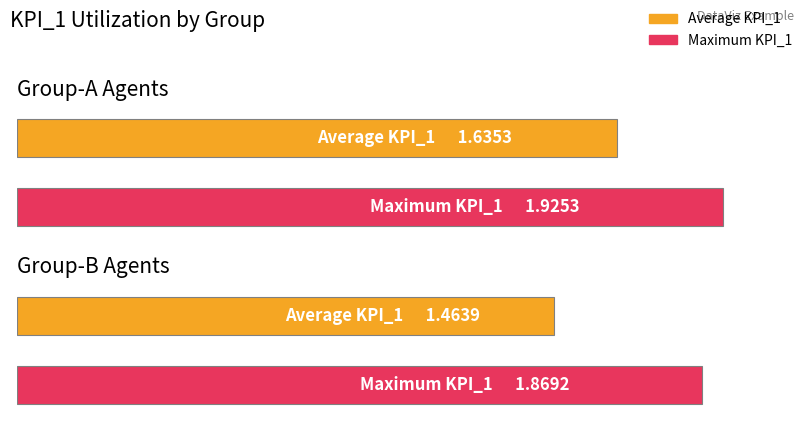

True or false: Group-A KPI_1 has a value of 0.9 at Agent_3.

False